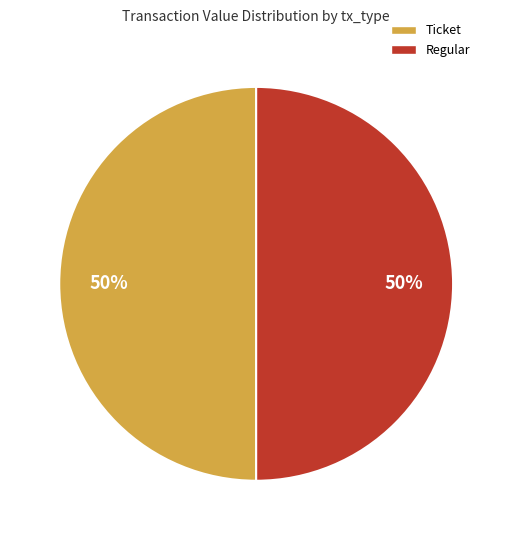

To the nearest percent, what is the average slice percentage?

50%